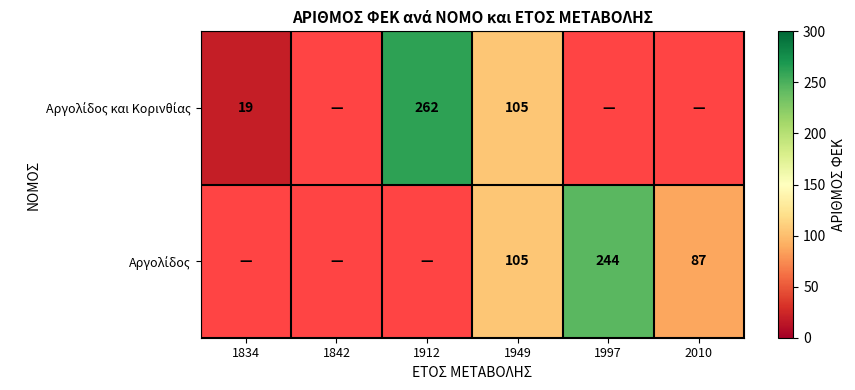

What is the maximum value shown in the chart?

262.0